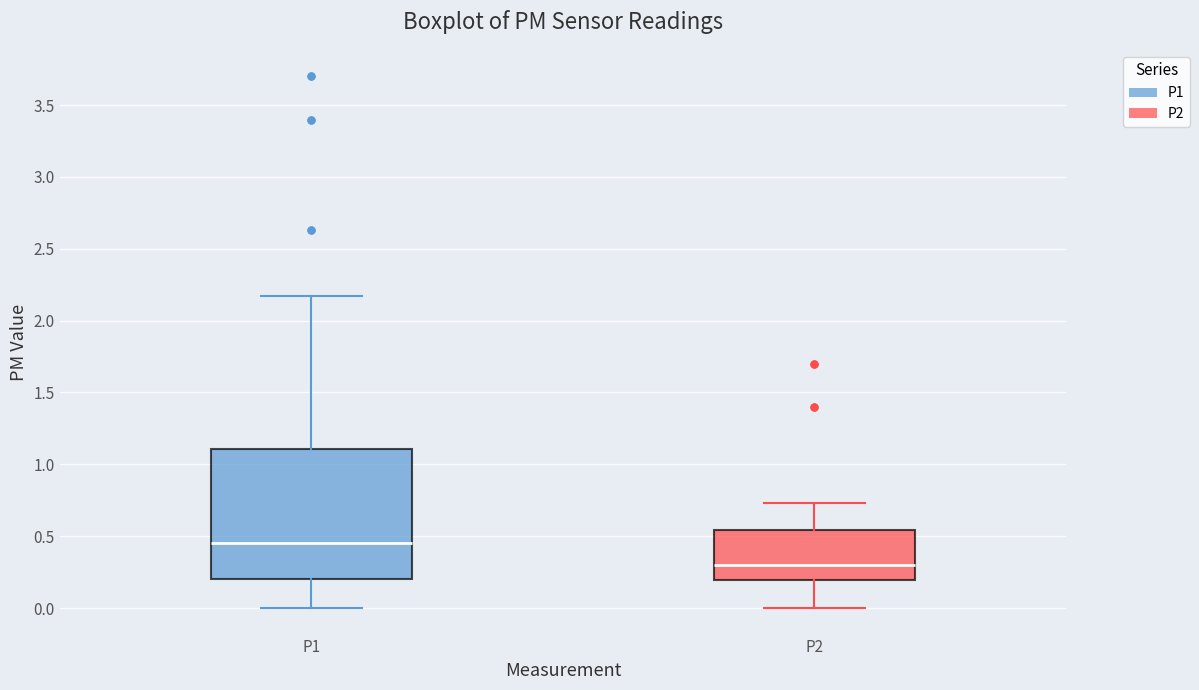

Where is the lower edge of the box for P2 on the y-axis? The values are not printed on the chart, so give them approximately, as read against the axis.

0.20